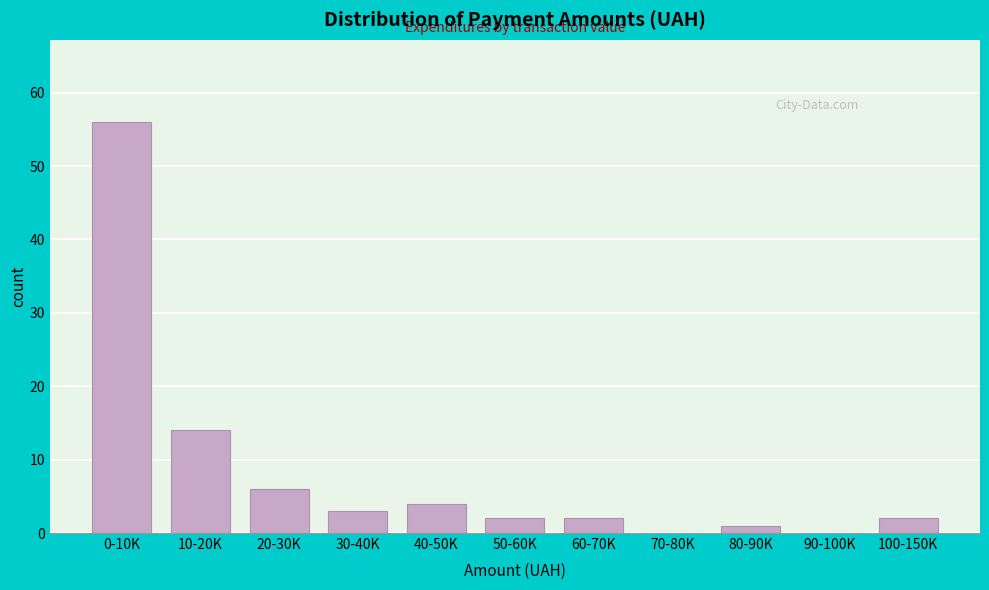

Reading left to right, transcribe all the data shown in this chart.

0-10K=56	10-20K=14	20-30K=6	30-40K=3	40-50K=4	50-60K=2	60-70K=2	70-80K=0	80-90K=1	90-100K=0	100-150K=2